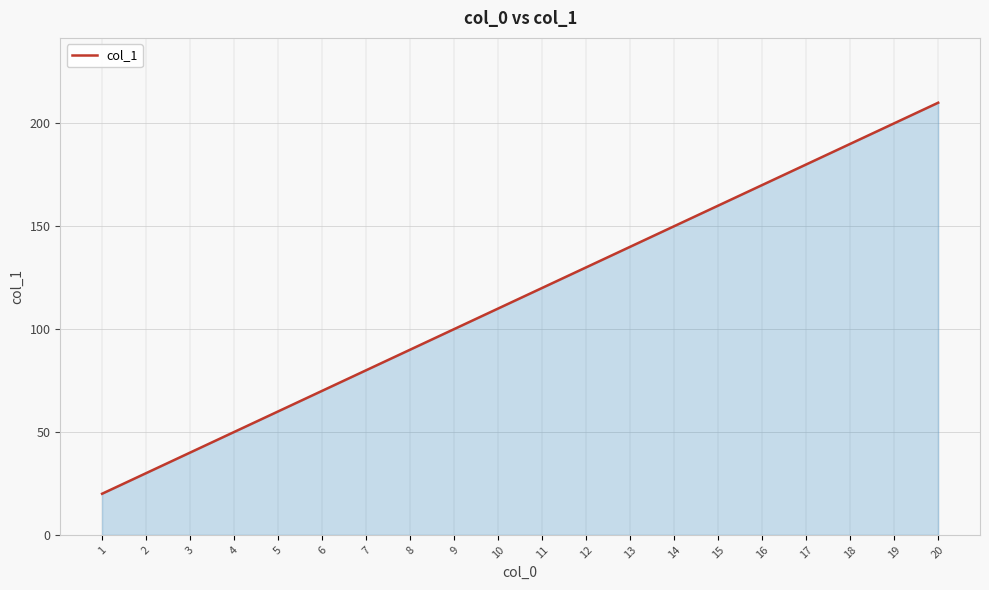

Which label corresponds to the smallest value in the chart?

1